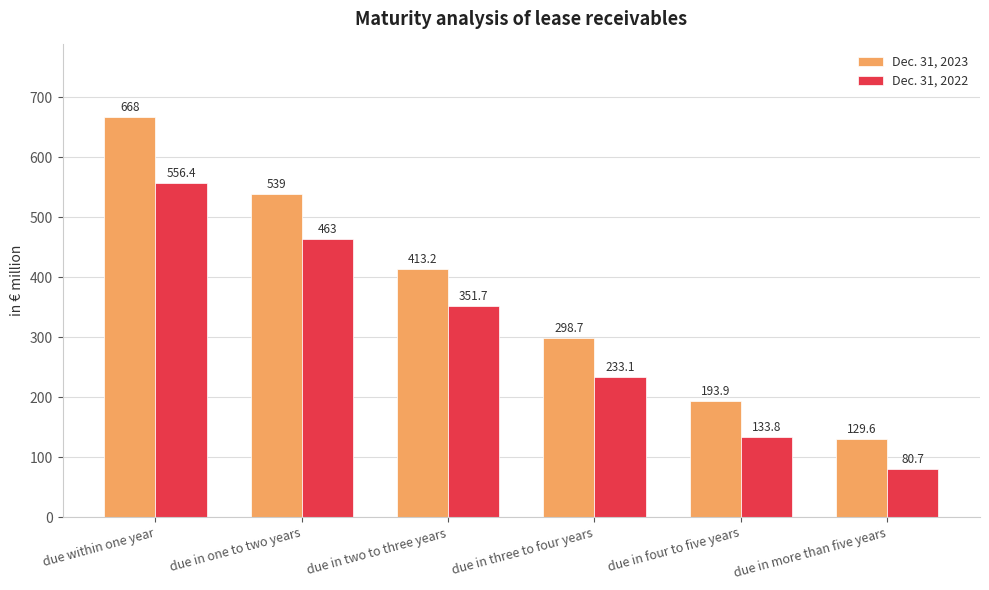

How many bars are there in each group?

2